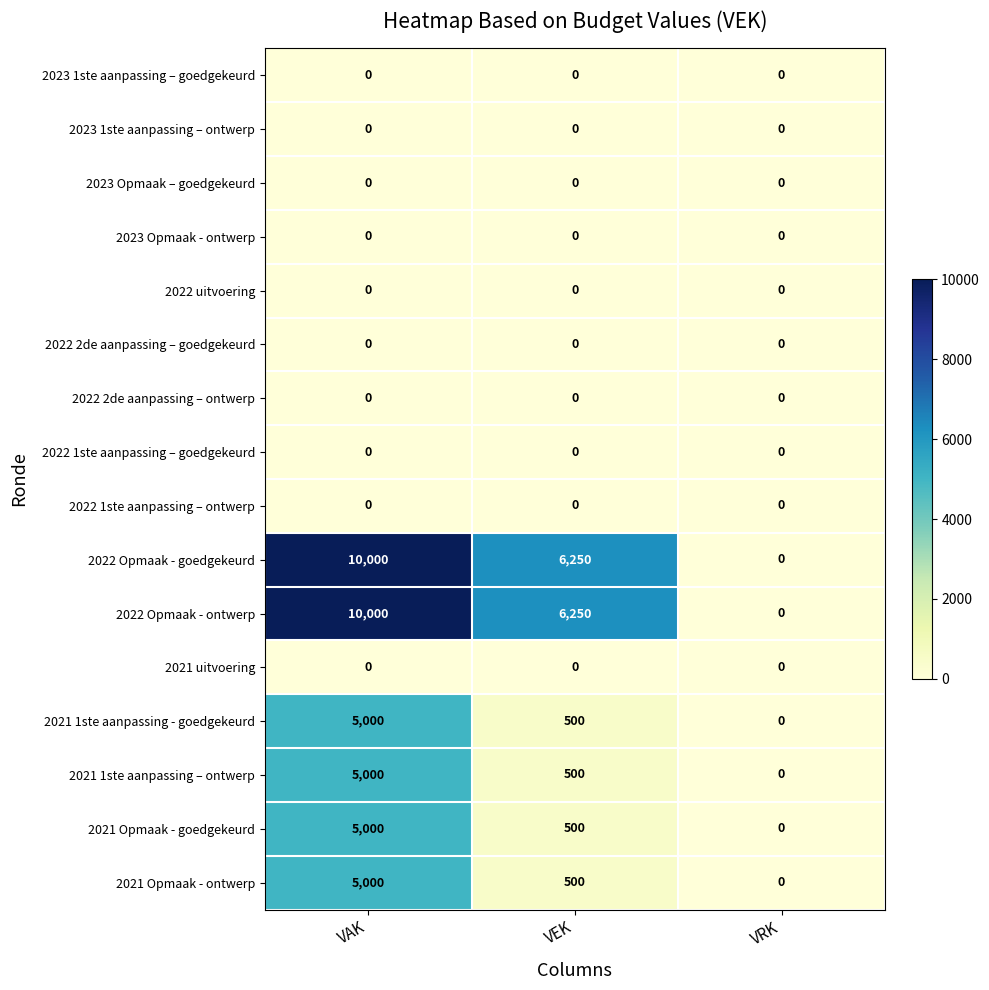

Read the 2021 Opmaak - ontwerp value at VAK, to the nearest 10.

5000